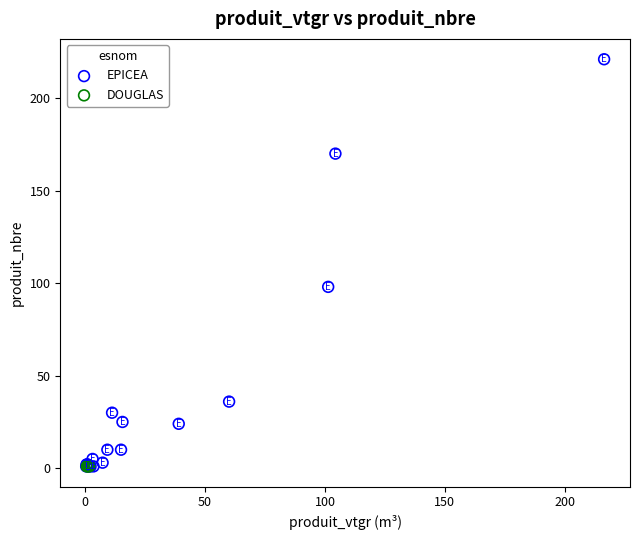

Which series contains the highest Y value?

EPICEA